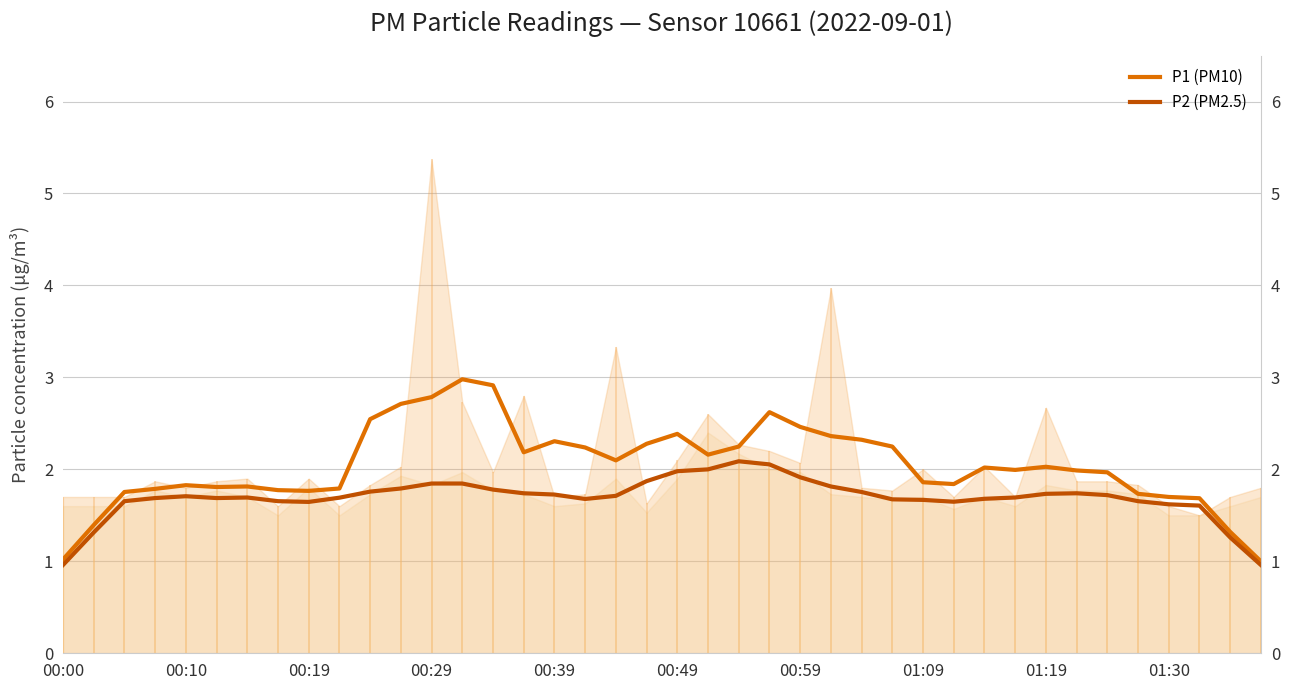

Rank the series by their maximum value, from highest to lowest.

P1 (PM10), P2 (PM2.5)